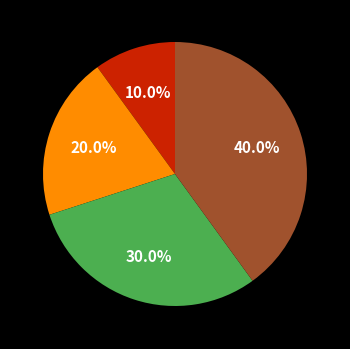

How many segments does this pie chart have?

4